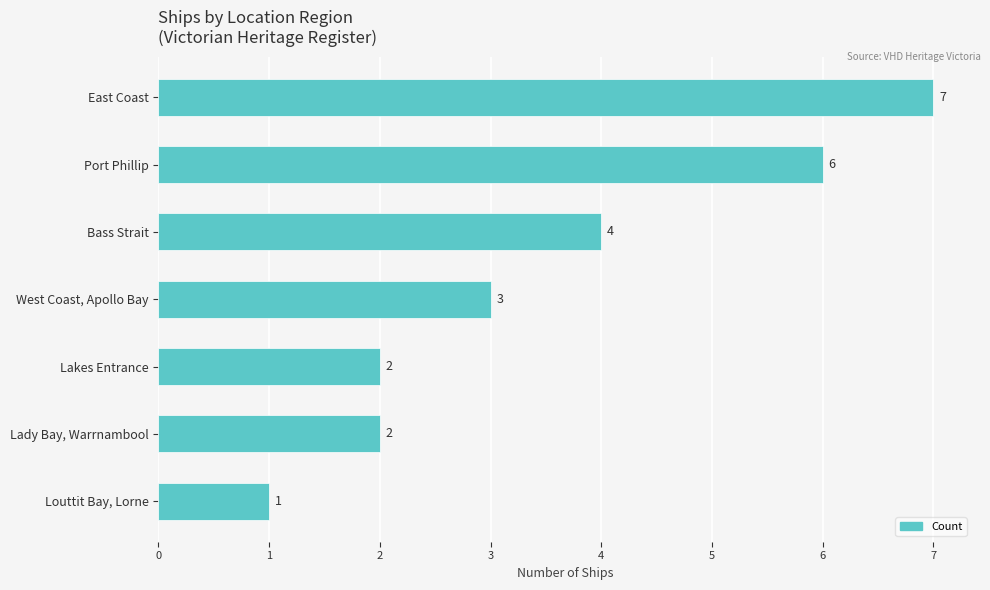

True or false: the data shows 4 at West Coast, Apollo Bay.

False